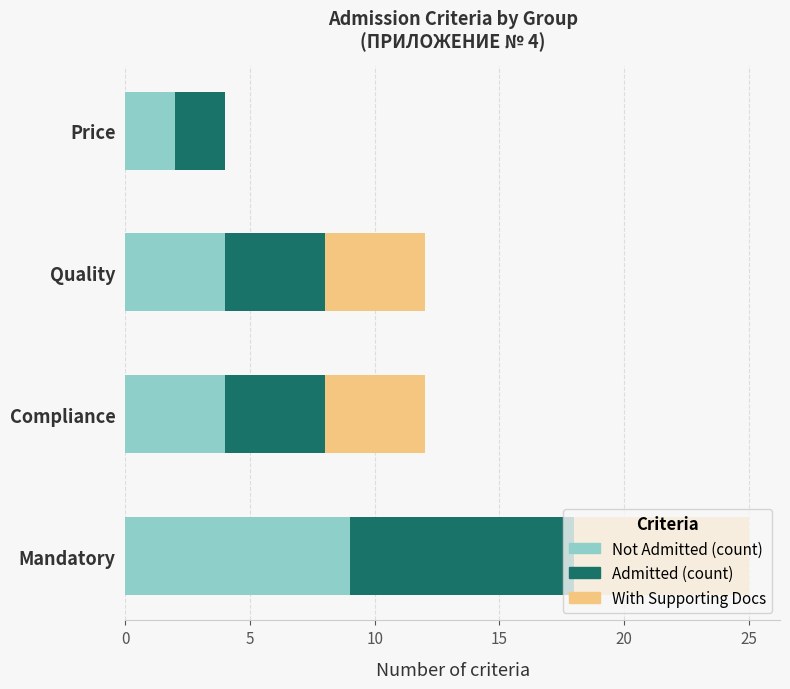

At which category is the sum across all series the highest?

Mandatory